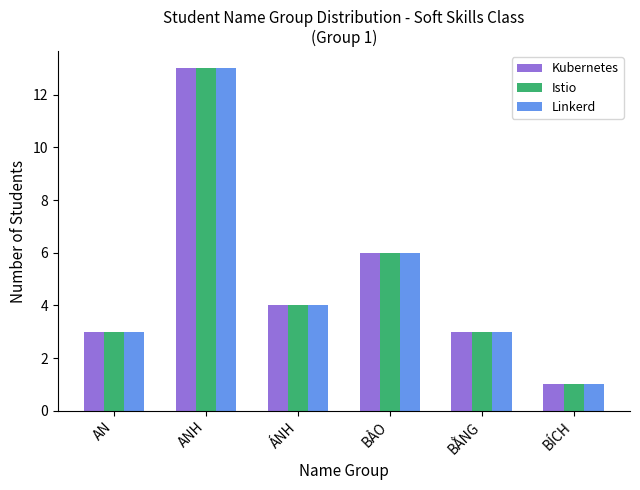

What is the difference between the maximum and minimum values in the Linkerd series?

12